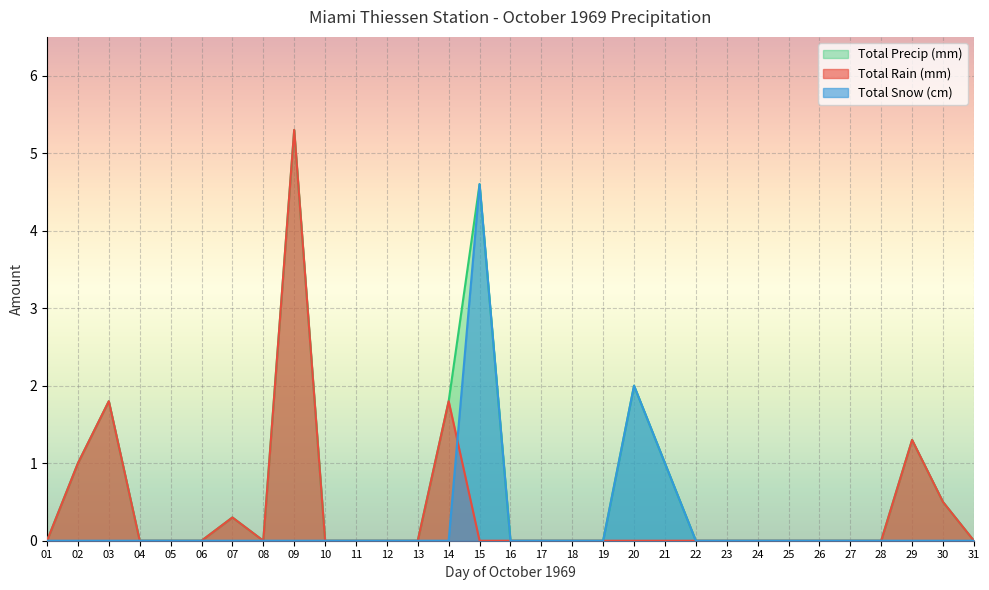

Which has a higher value, 23 or 14?

14